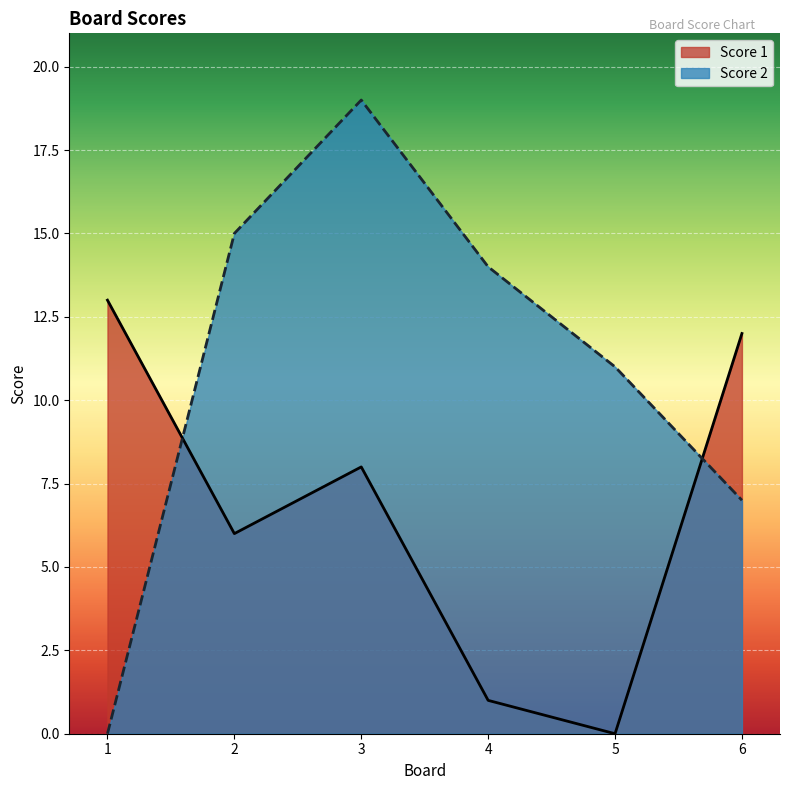

At which label does Score 1 first exceed 8?

1